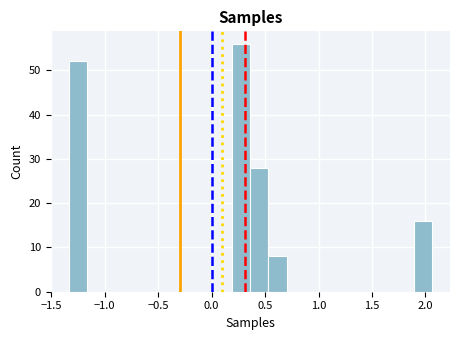

Around what value on the x-axis is the tallest bar? Give the approximate position of its centre, as read against the axis.

0.30